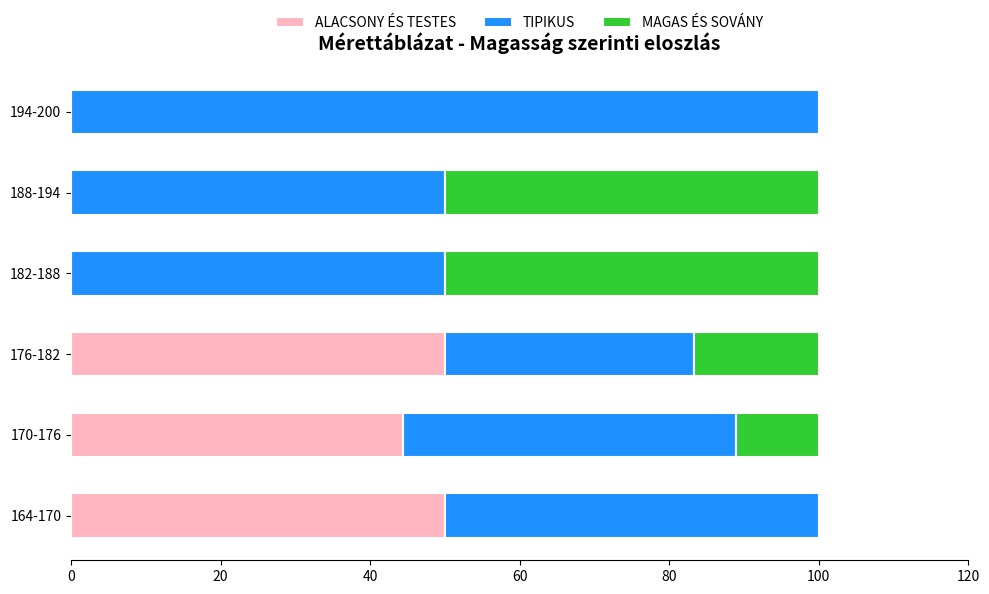

The ALACSONY ÉS TESTES series shows 0.0 at 188-194. True or false?

True